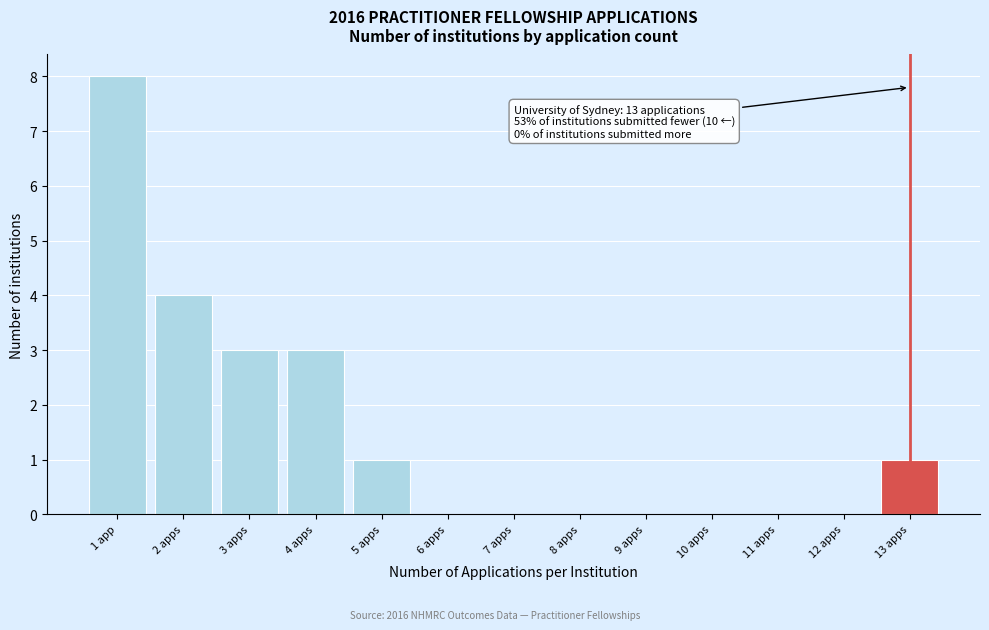

Reading left to right, list all the values displayed in this chart.

1 app=8	2 apps=4	3 apps=3	4 apps=3	5 apps=1	6 apps=0	7 apps=0	8 apps=0	9 apps=0	10 apps=0	11 apps=0	12 apps=0	13 apps=1